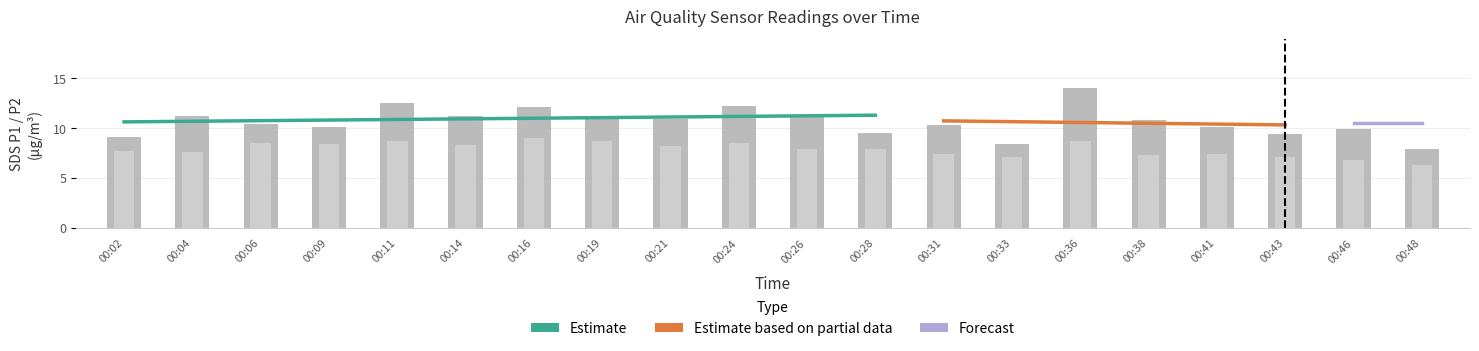

At which label does SDS_P2 first exceed 7?

00:02